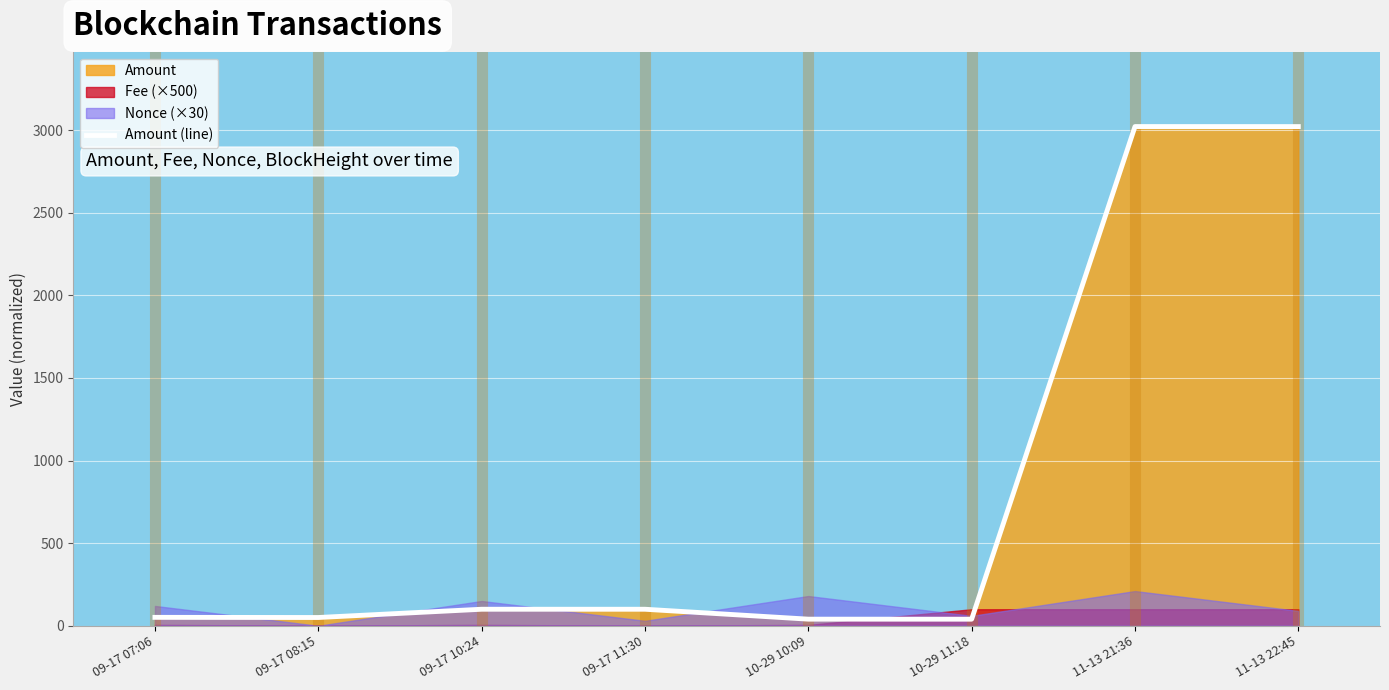

How many categories are shown in the chart?

8